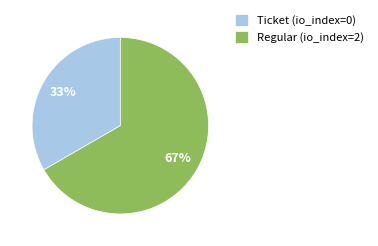

What is the smallest slice in the pie chart?

Ticket (io_index=0)